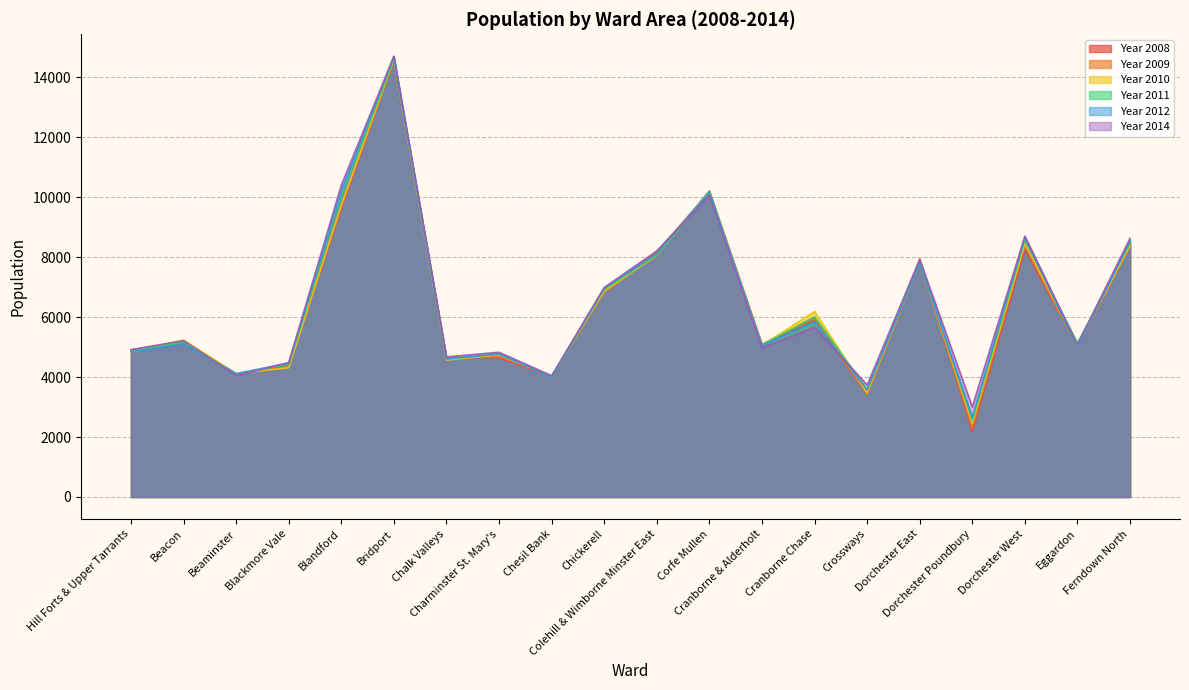

How many lines are shown in the chart?

6